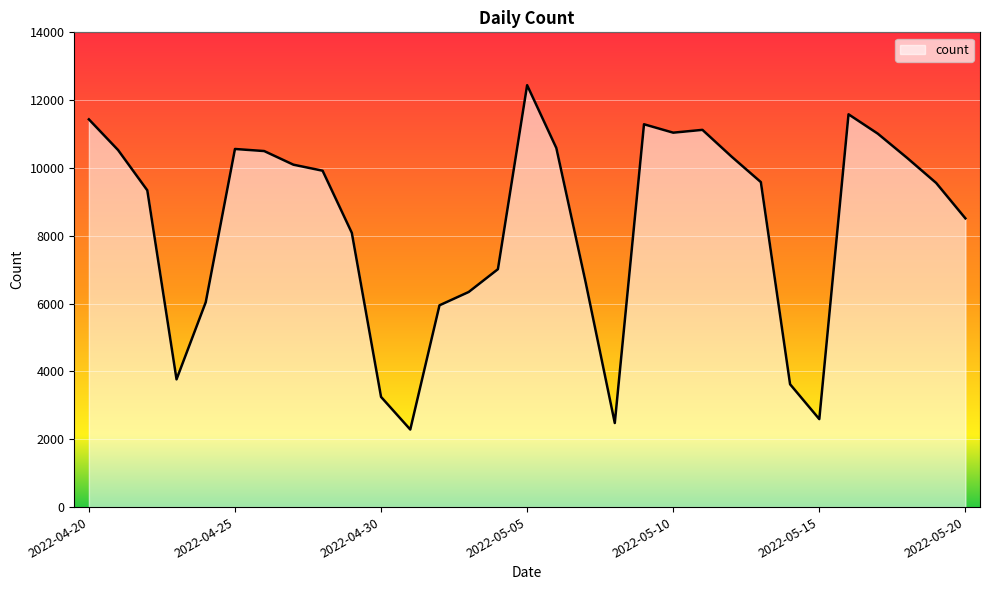

Approximately how many times larger is the value at 2022-05-17 compared to 2022-04-30?

3.4